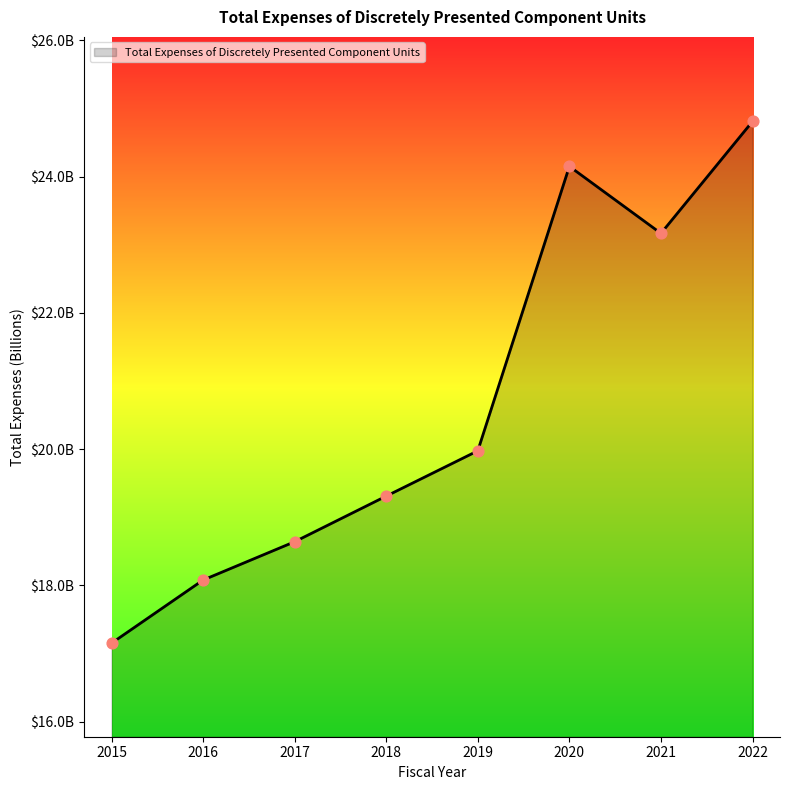

Between 2016 and 2019, which is larger?

2019